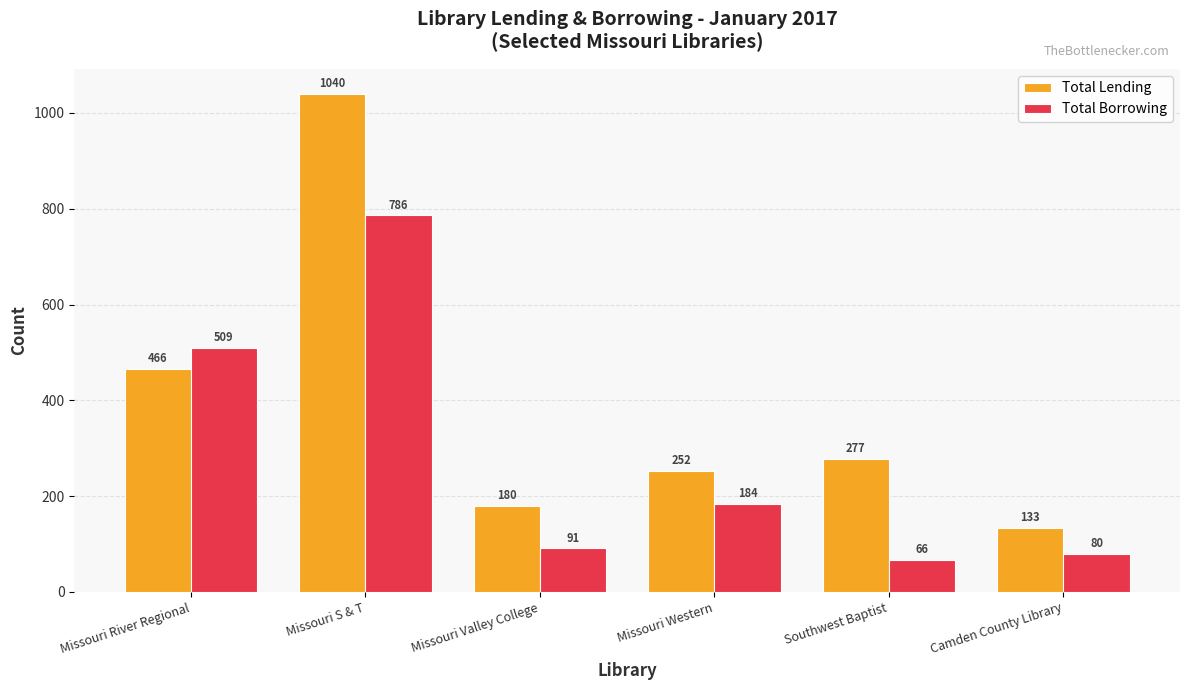

What are all the series names shown in the legend?

Total Lending, Total Borrowing